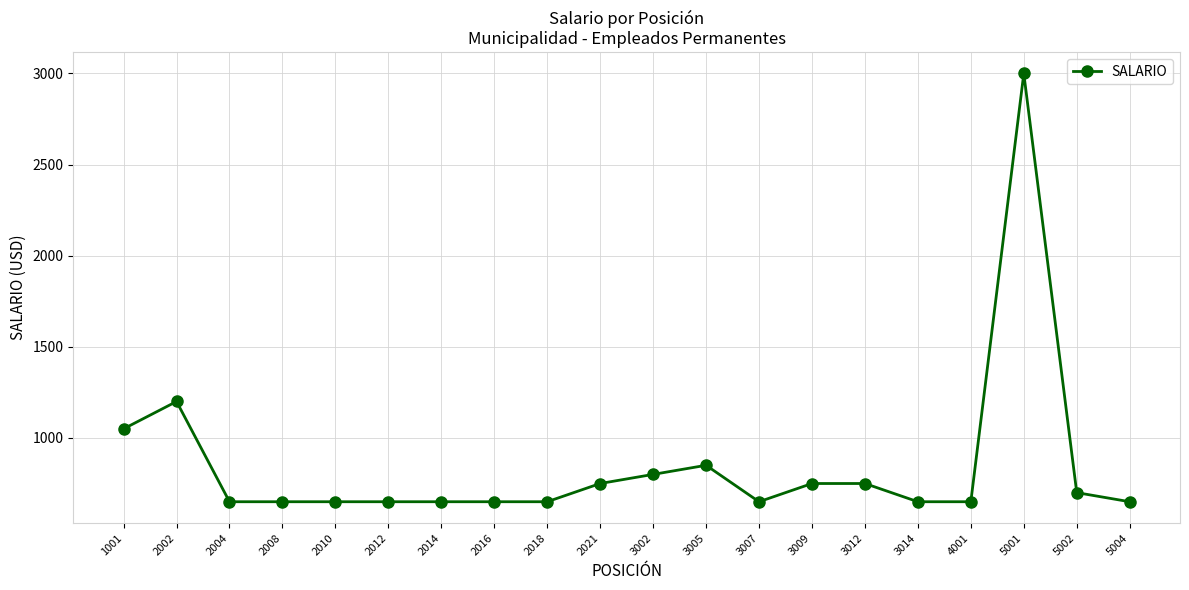

Approximately how many times larger is the value at 5001 compared to 2010?

4.6